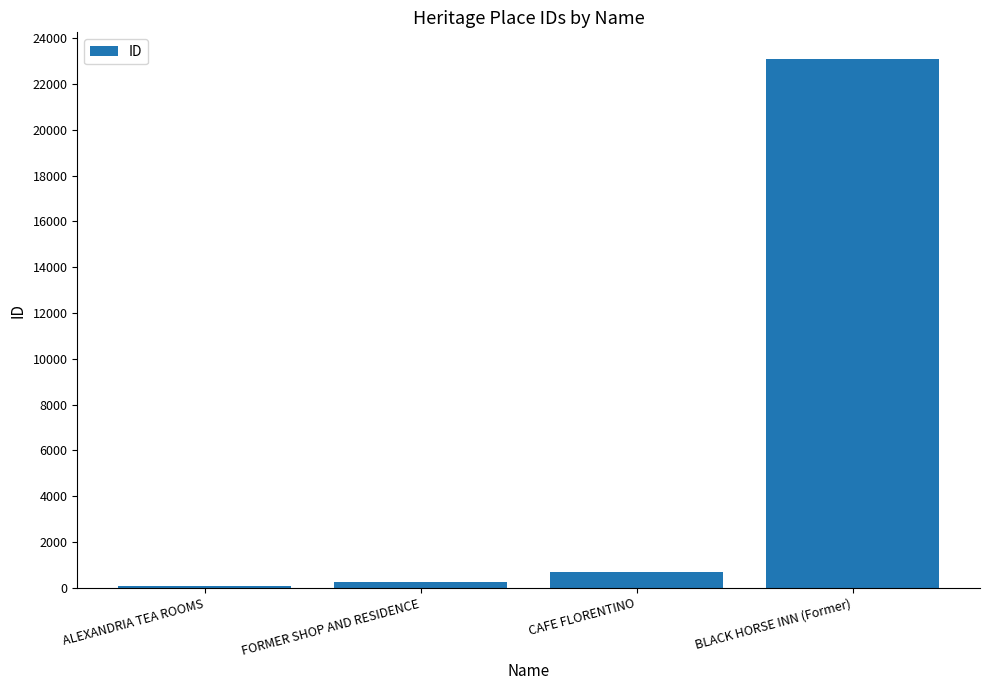

Read the value at BLACK HORSE INN (Former).

23107